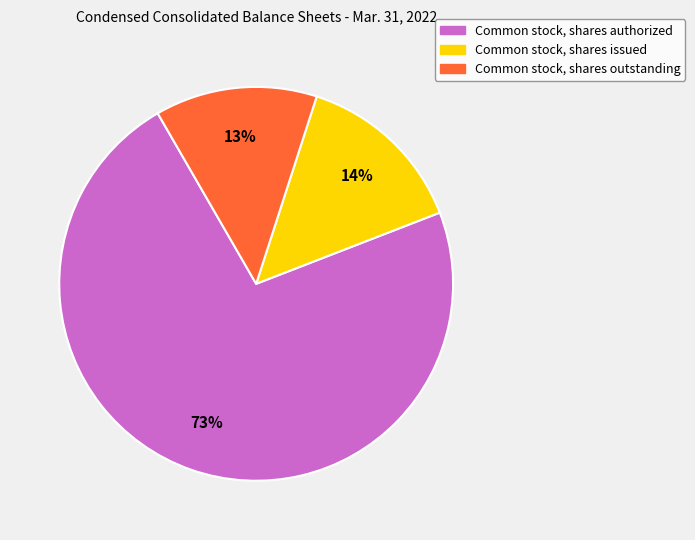

To the nearest percent, what is the combined percentage of Common stock, shares issued and Common stock, shares outstanding?

27%